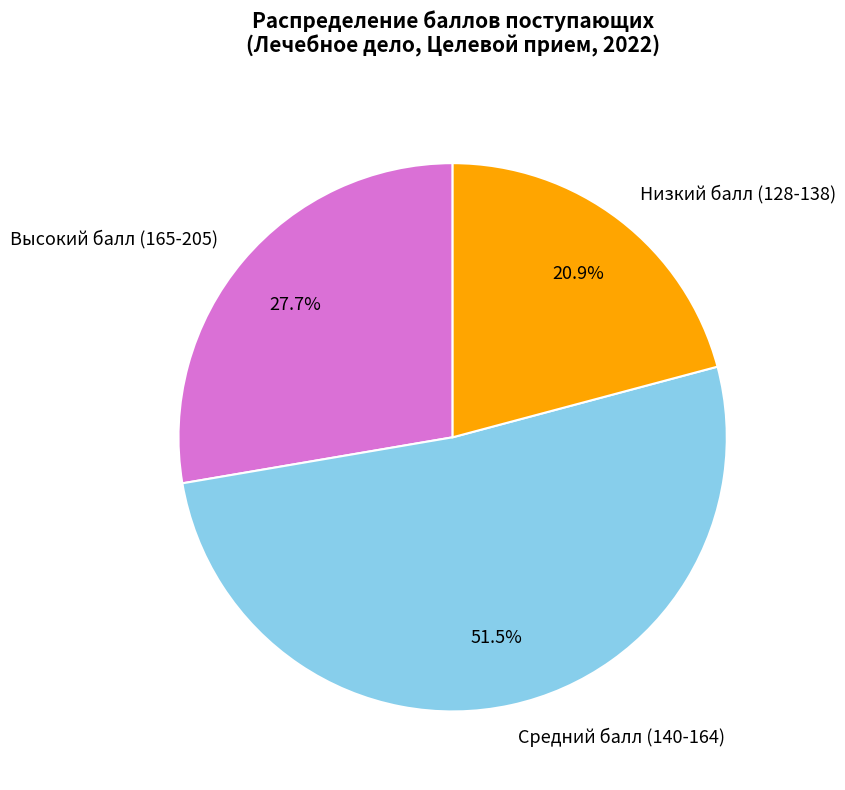

Which category has the smallest portion of the pie?

Низкий балл (128-138)